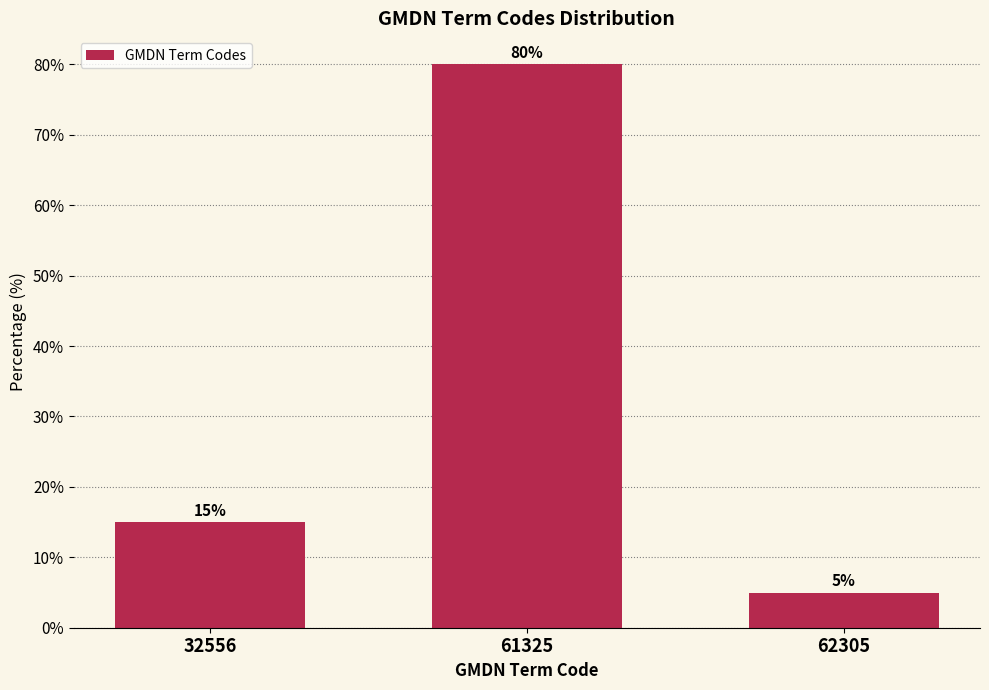

Reading left to right, what are all the values shown in this chart?

15	80	5